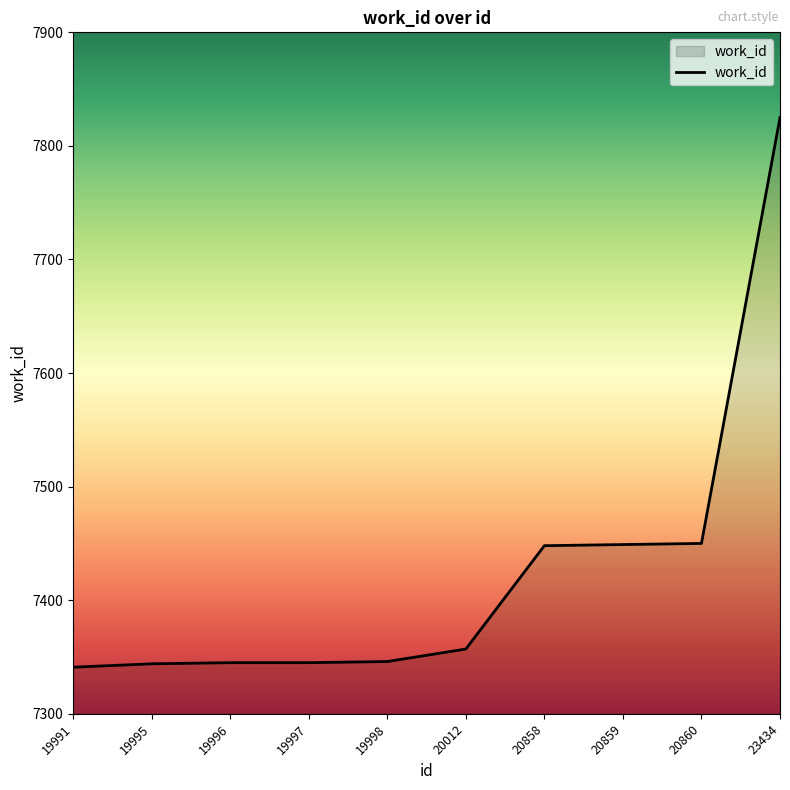

What is the change in value from 19996 to 20859?

+104